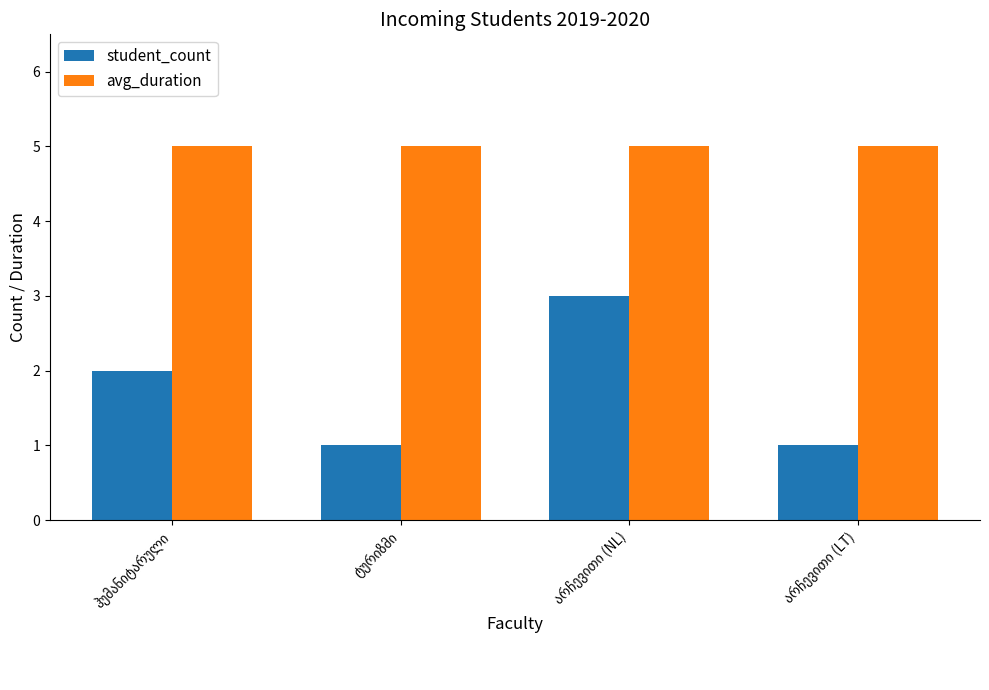

List the series in order of their overall mean, highest first.

avg_duration, student_count